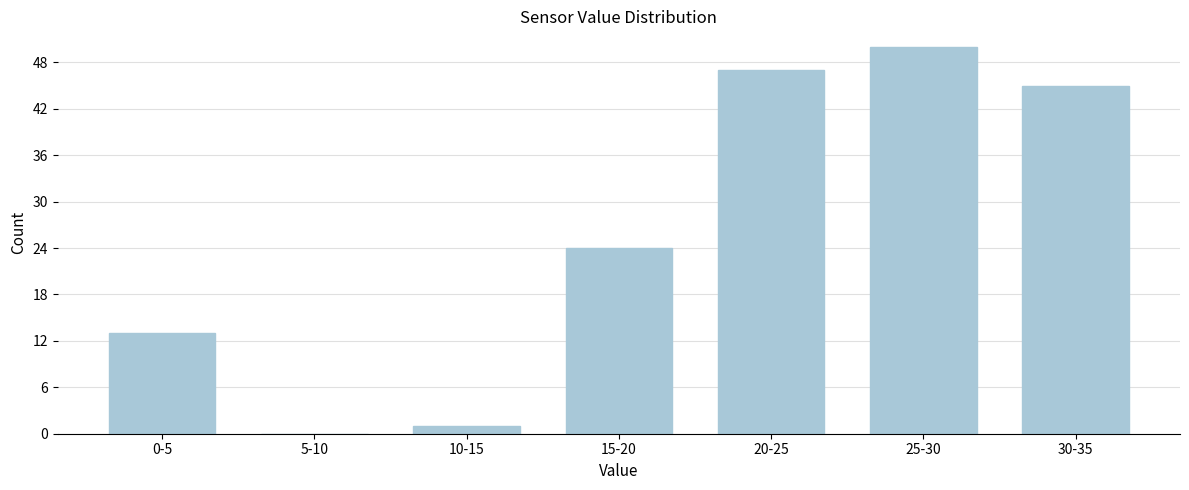

Reading right to left, list all the values displayed in this chart.

30-35=45	25-30=50	20-25=47	15-20=24	10-15=1	5-10=0	0-5=13